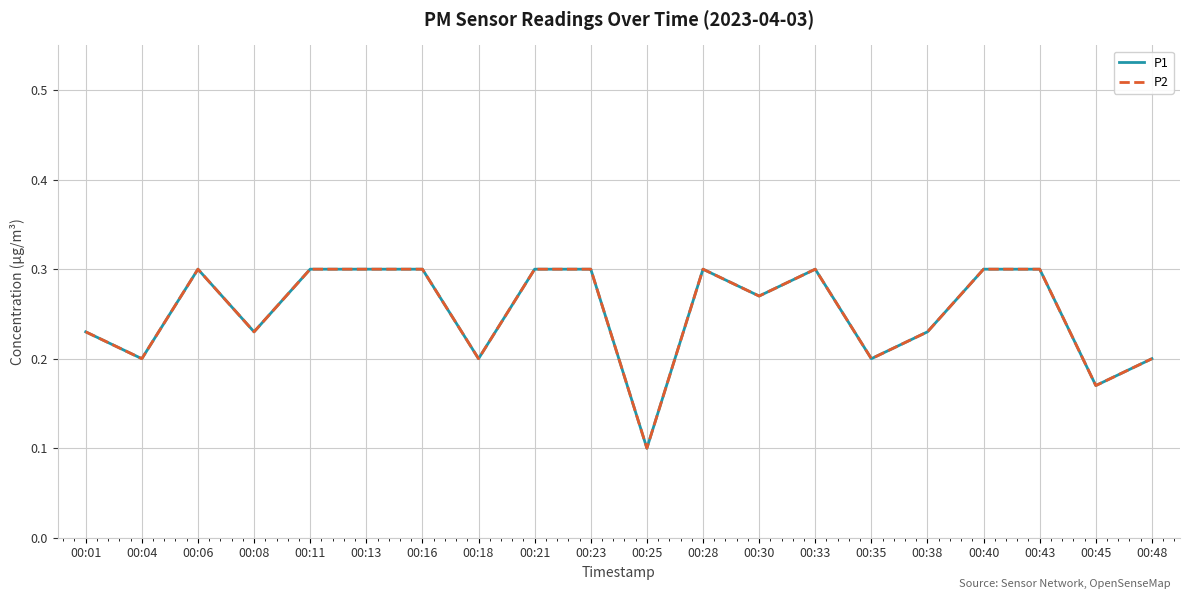

Reading left to right, what are all the values shown in this chart?

P1: 0.2	0.2	0.3	0.2	0.3	0.3	0.3	0.2	0.3	0.3	0.1	0.3	0.3	0.3	0.2	0.2	0.3	0.3	0.2	0.2
P2: 0.2	0.2	0.3	0.2	0.3	0.3	0.3	0.2	0.3	0.3	0.1	0.3	0.3	0.3	0.2	0.2	0.3	0.3	0.2	0.2